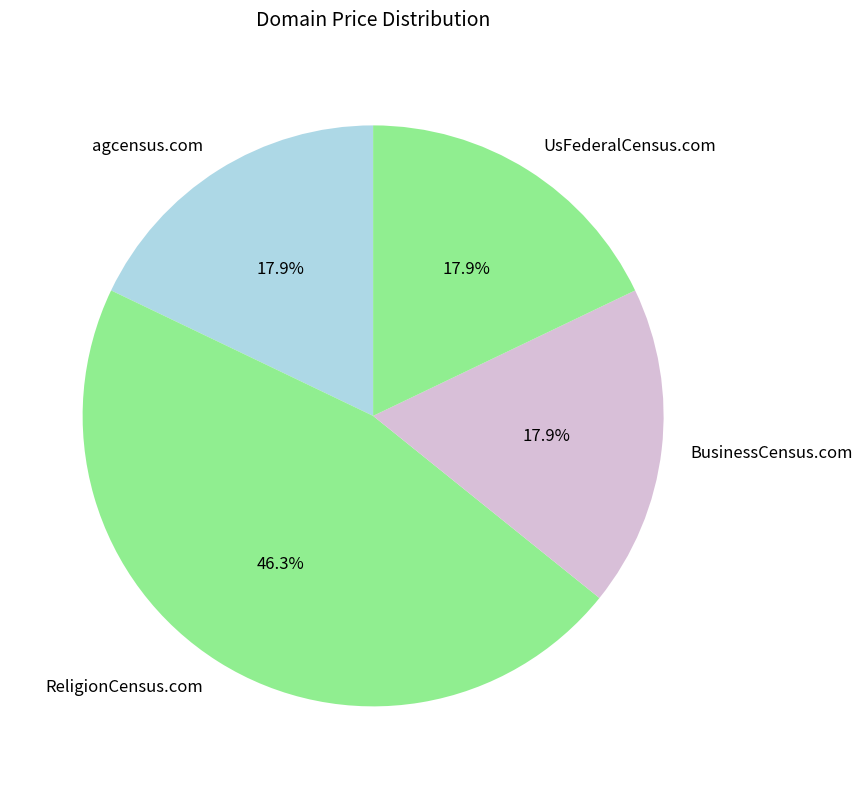

Count the number of slices in the pie.

4